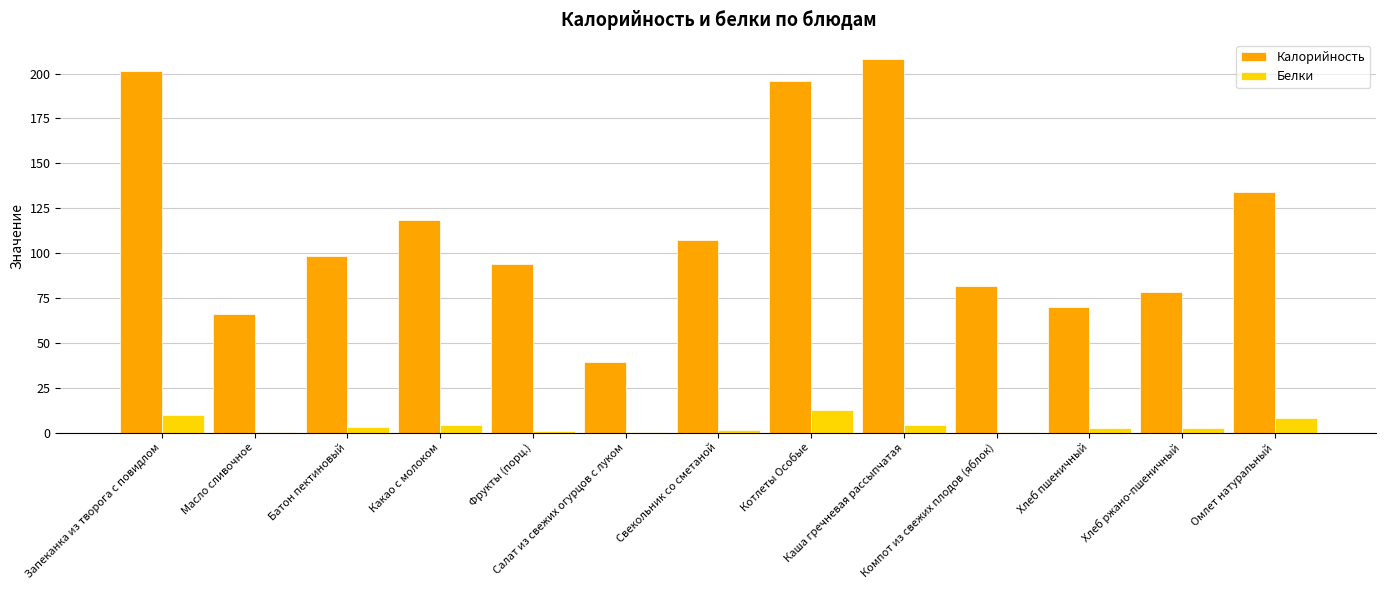

Which series has the largest range (max minus min)?

Калорийность